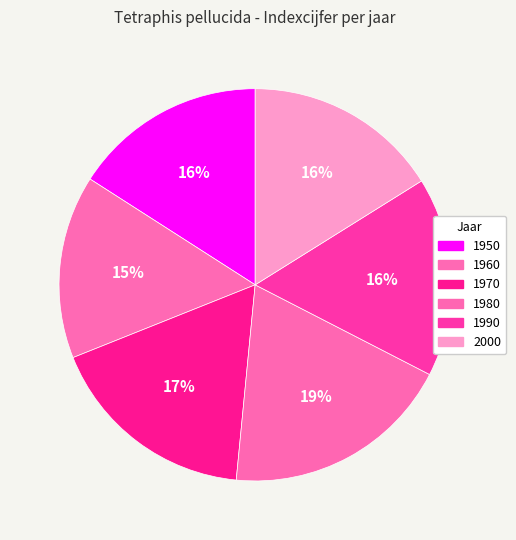

Count the number of slices in the pie.

6